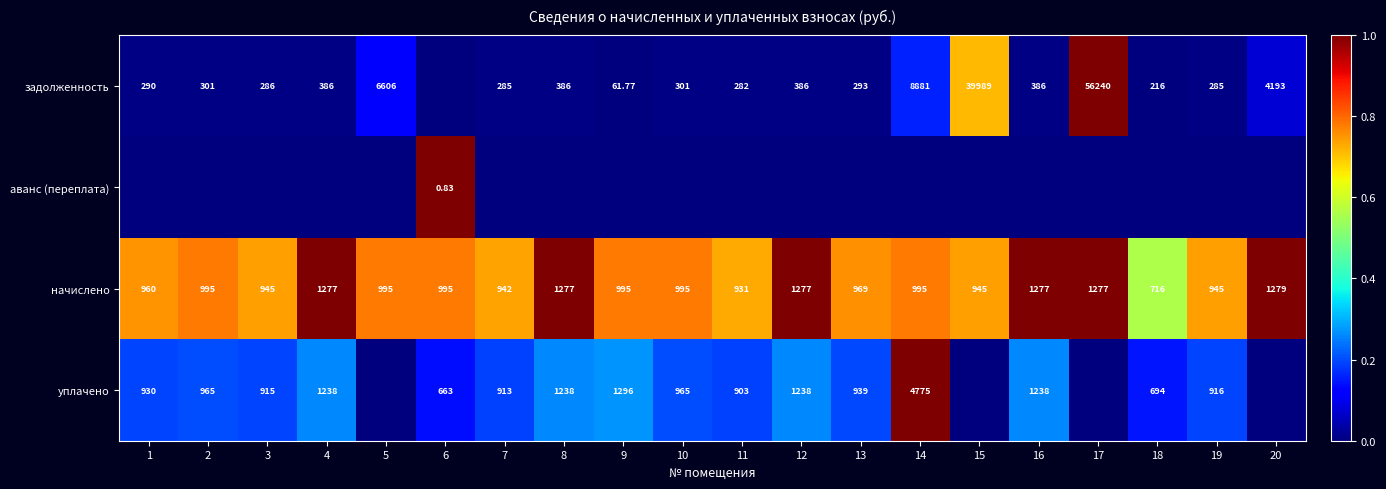

Is the value of начислено at 18 greater than the value of задолженность at 1?

Yes